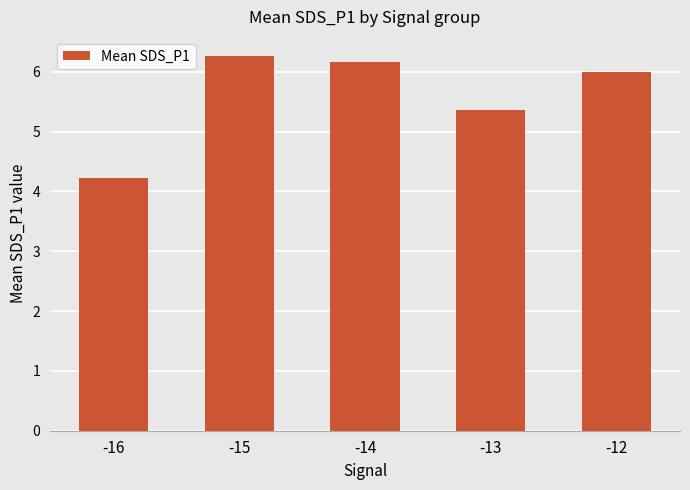

Reading left to right, transcribe all the data shown in this chart.

-16=4.2	-15=6.3	-14=6.2	-13=5.4	-12=6.0